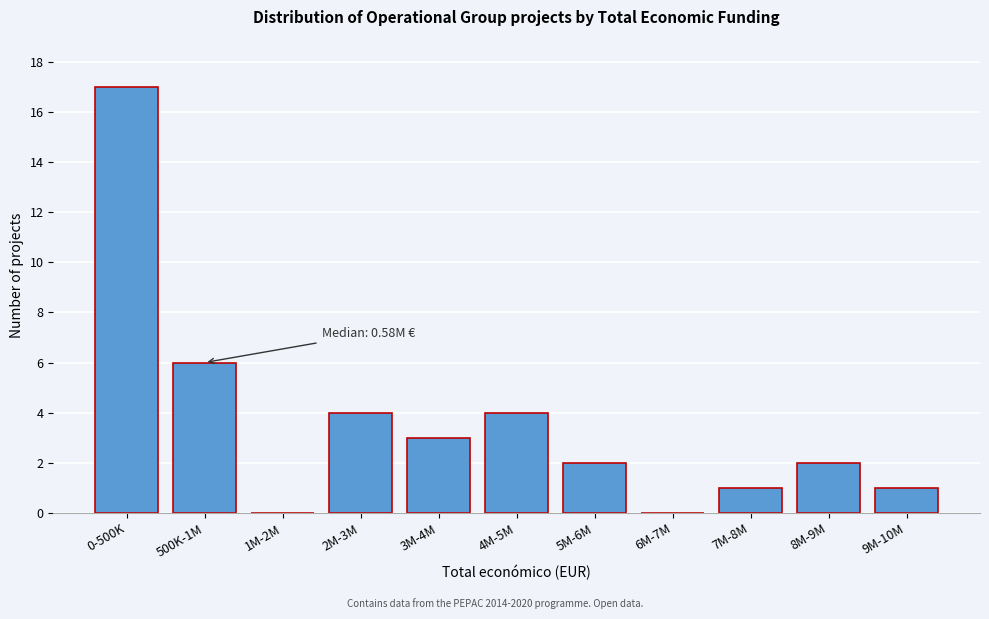

Reading right to left, list all the values displayed in this chart.

9M-10M=1	8M-9M=2	7M-8M=1	6M-7M=0	5M-6M=2	4M-5M=4	3M-4M=3	2M-3M=4	1M-2M=0	500K-1M=6	0-500K=17